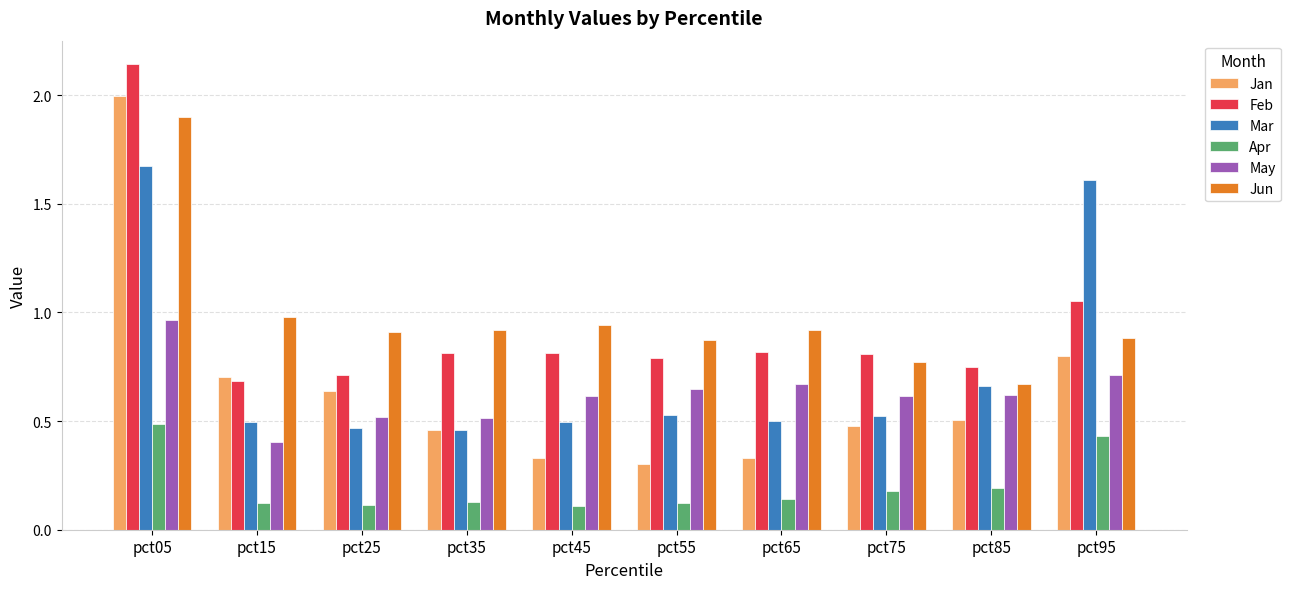

Which series changed the most between pct85 and pct95?

Mar